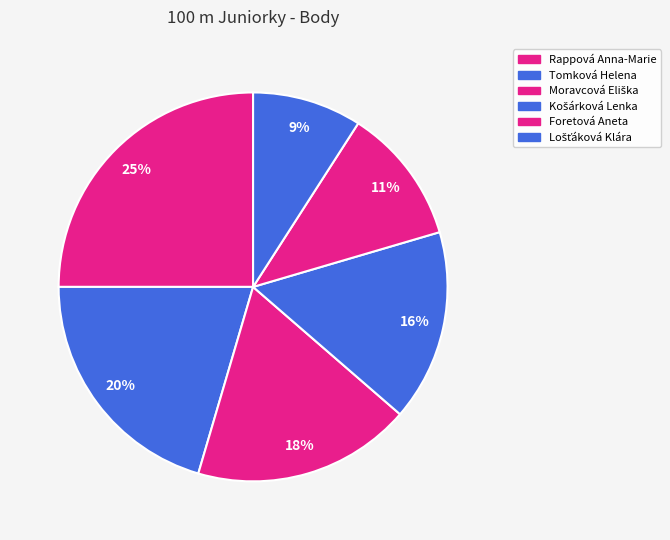

To the nearest percent, what is the average slice percentage?

17%